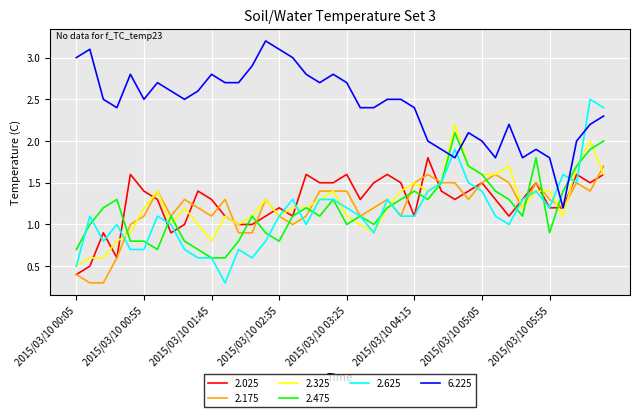

Which series has the largest total across all categories?

6.225